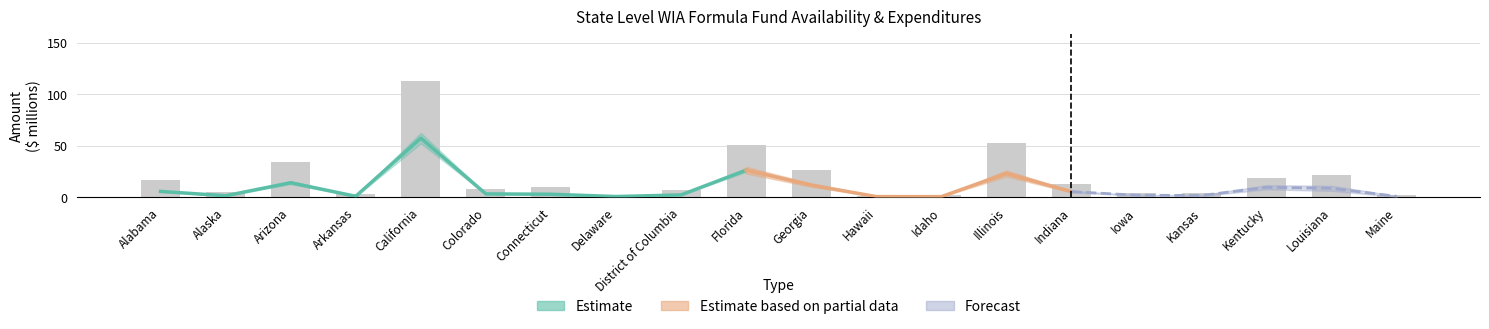

At which label does the data first exceed 9?

Alabama